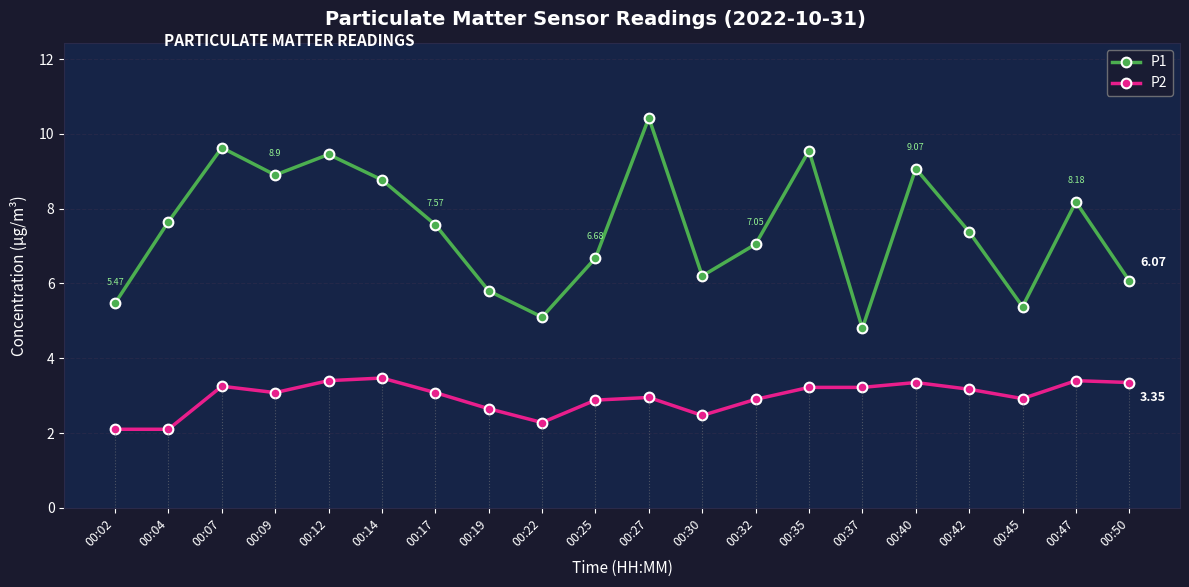

What is the difference between the P2 values at 00:25 and 00:42?

0.3